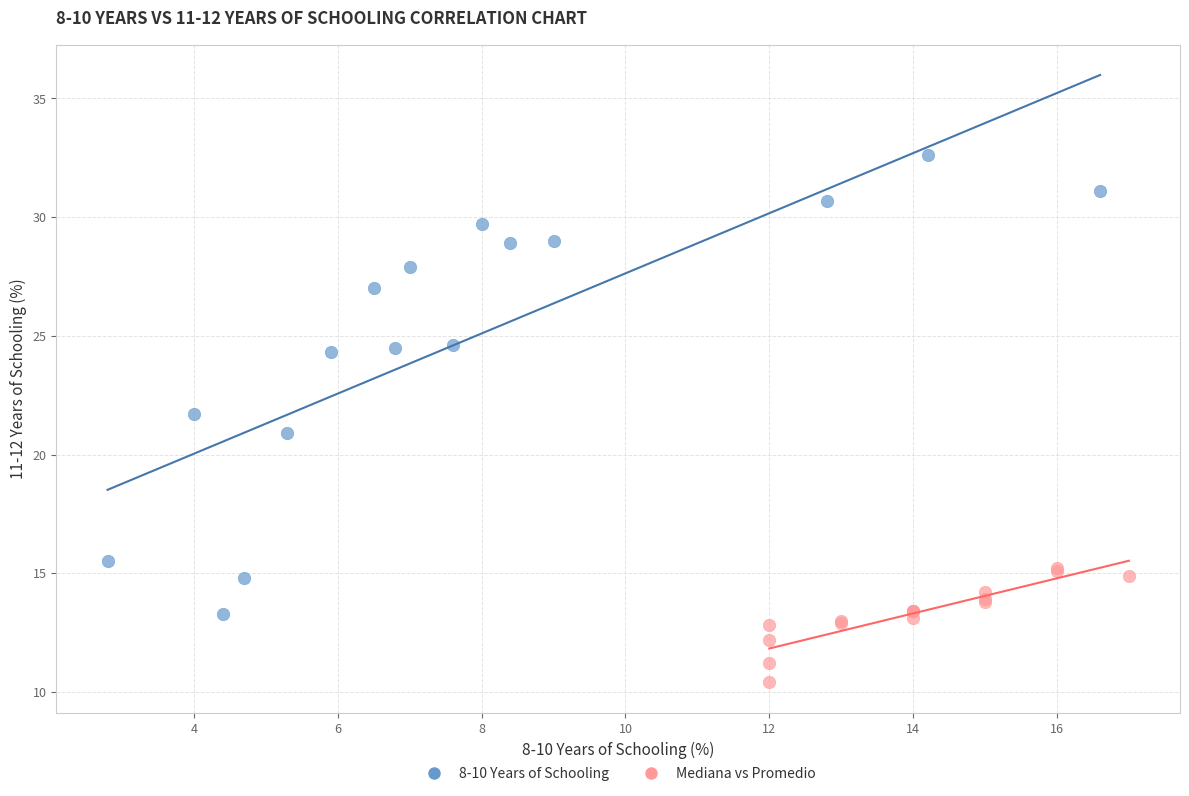

Which series reaches the maximum Y coordinate?

8-10 Years of Schooling